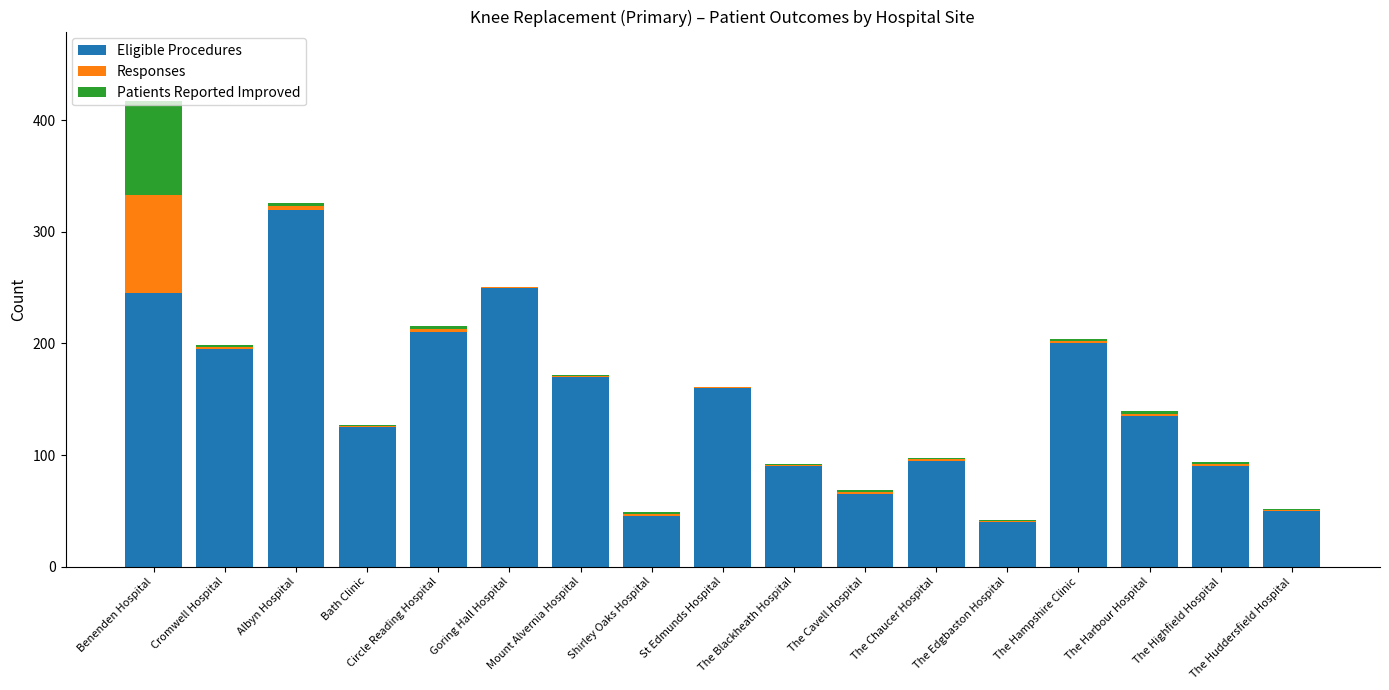

The Eligible Procedures series shows 69 at The Huddersfield Hospital. True or false?

False